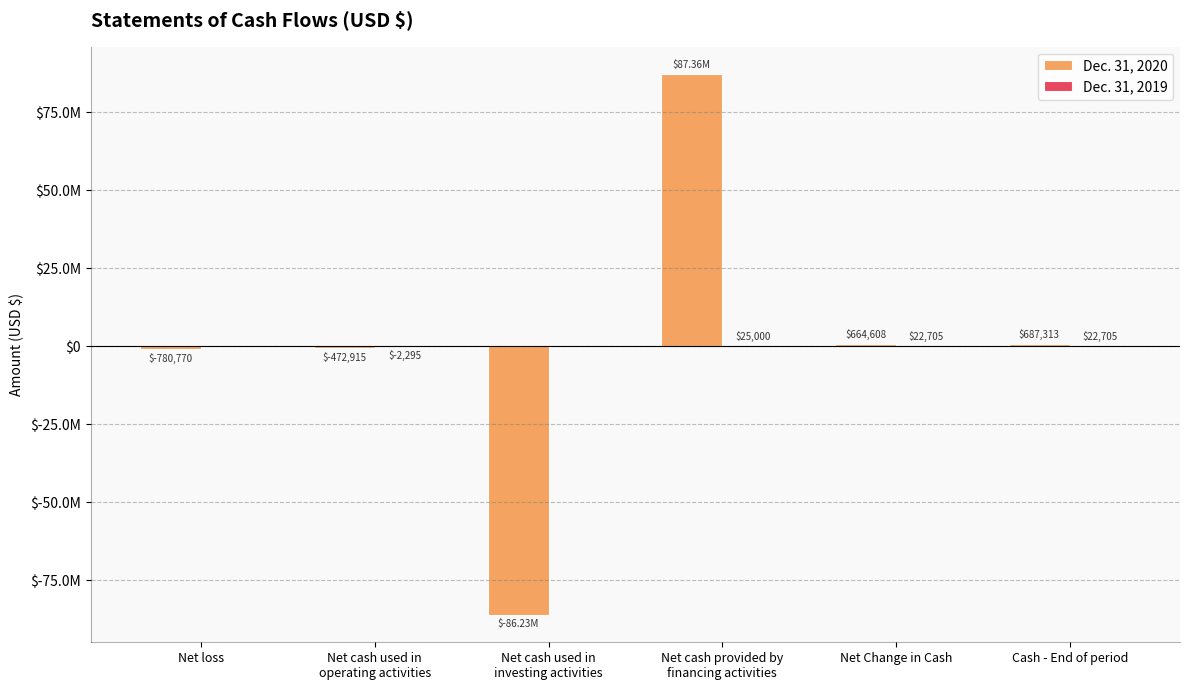

What position from the right is Cash - End of period?

1